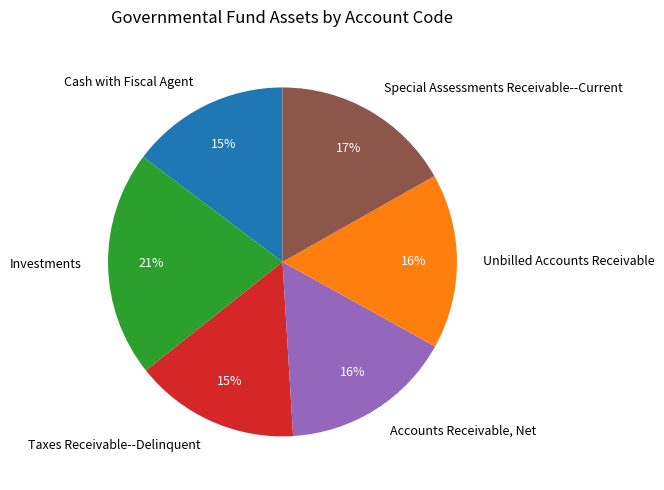

Which category has the biggest portion of the pie?

Investments